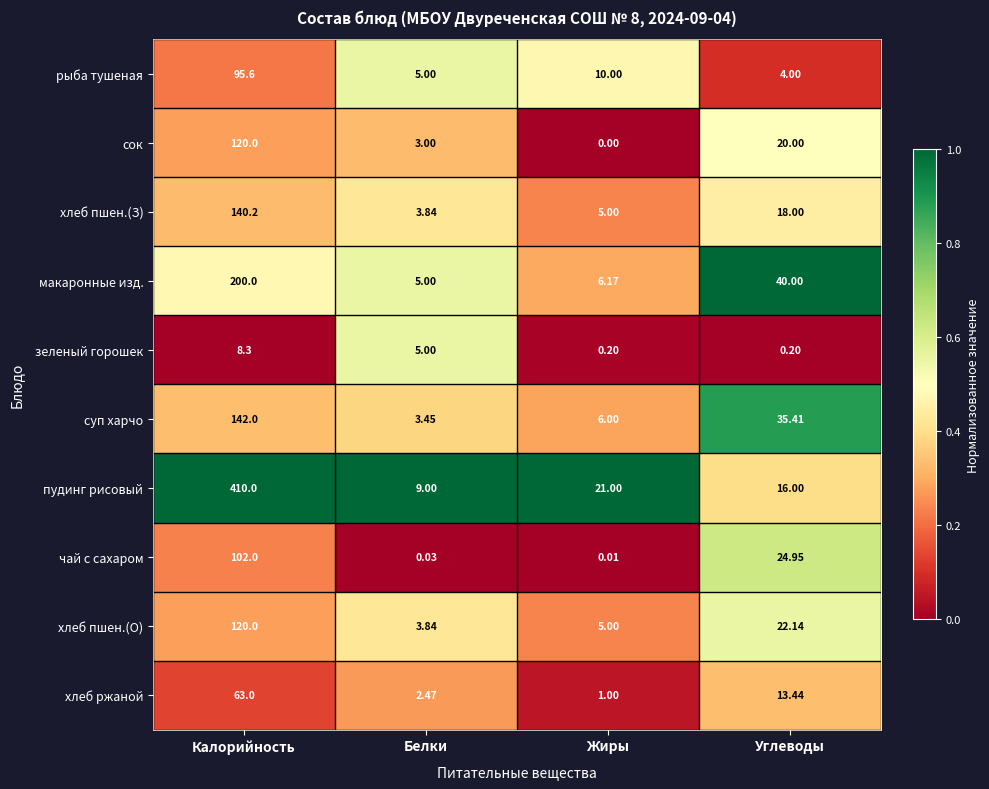

Between Белки and Углеводы, which series saw the biggest shift?

макаронные изд.